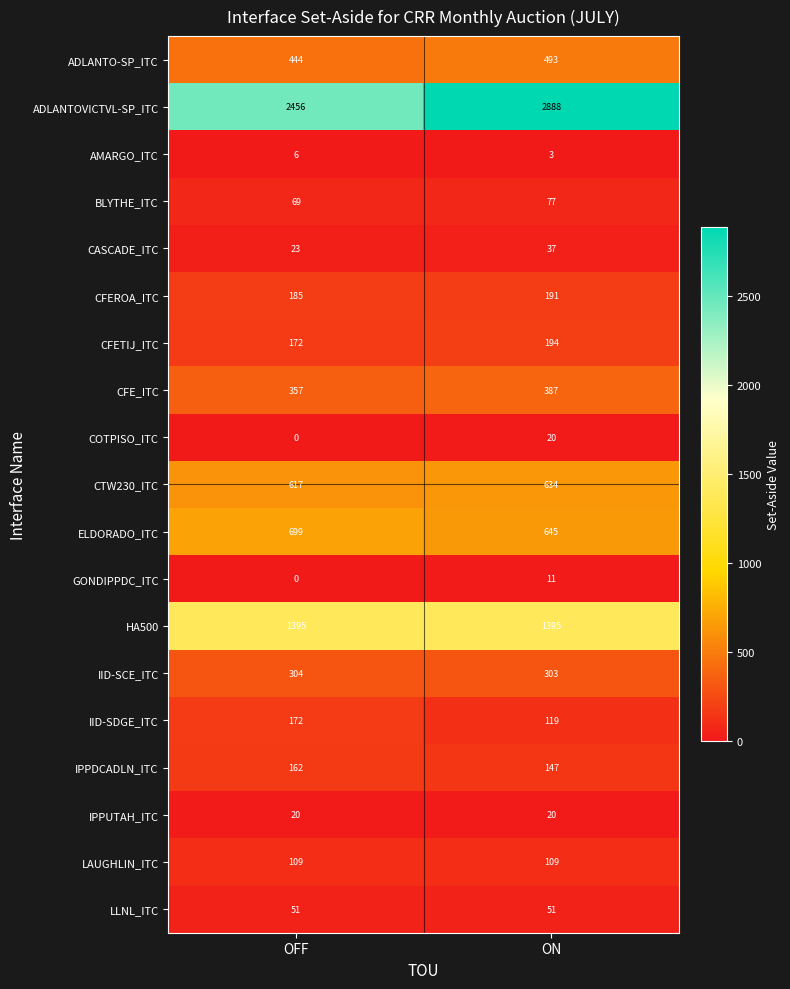

What is the approximate value of AMARGO_ITC at ON?

3